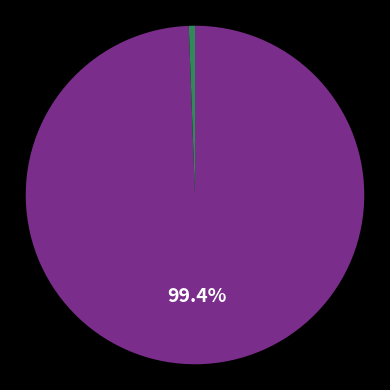

To the nearest percent, what is the difference between the largest and smallest slice percentages?

99%